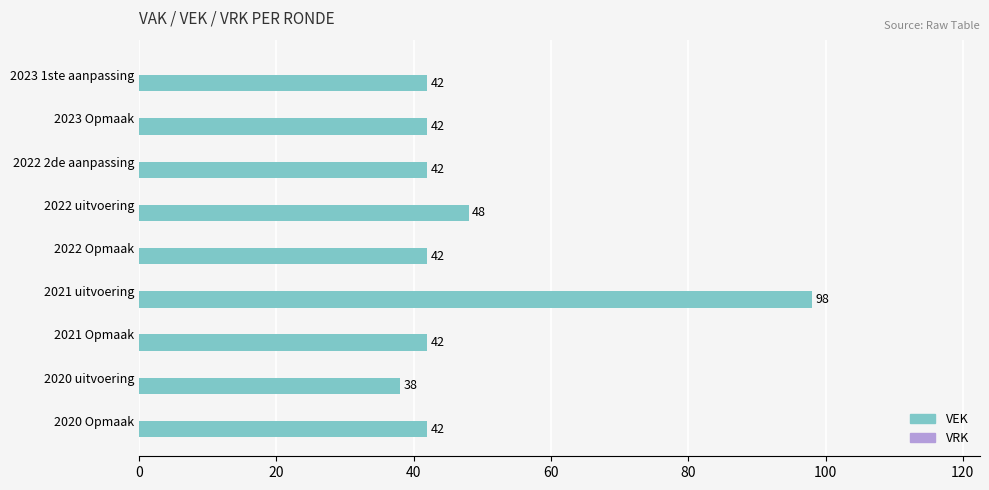

The chart shows a value of 98 at 2021 uitvoering. True or false?

True